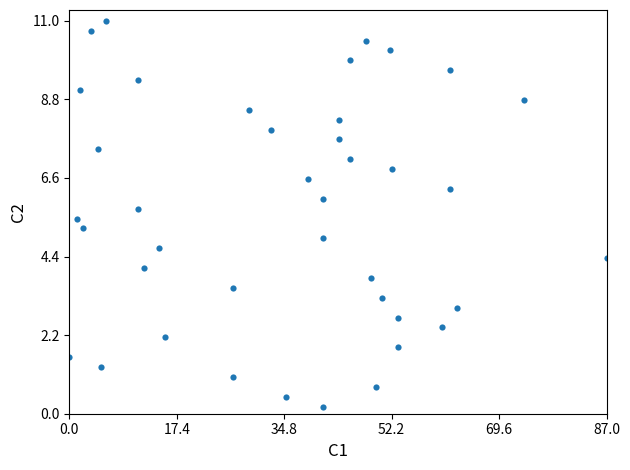

What is the range of Y values (max minus min)?

10.8